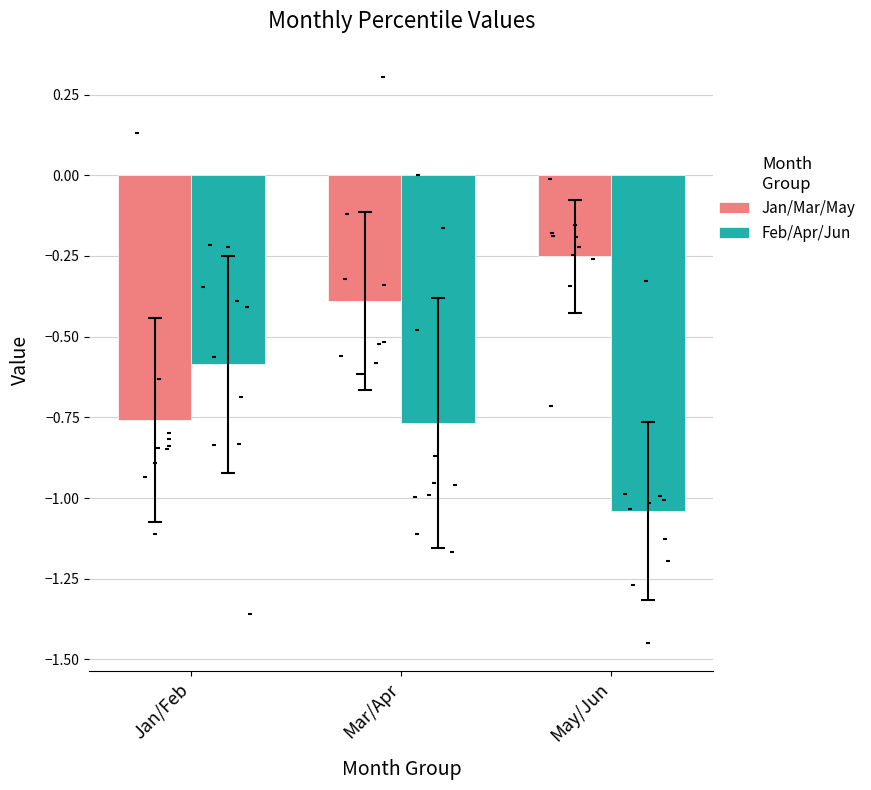

Which series contains the lowest Y value?

Feb/Apr/Jun